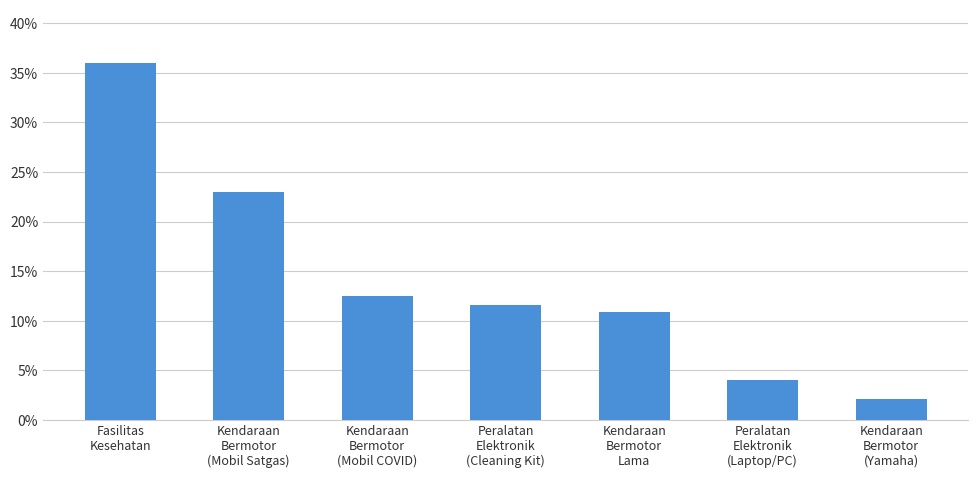

What is the difference between the second highest and second lowest values?

0.2